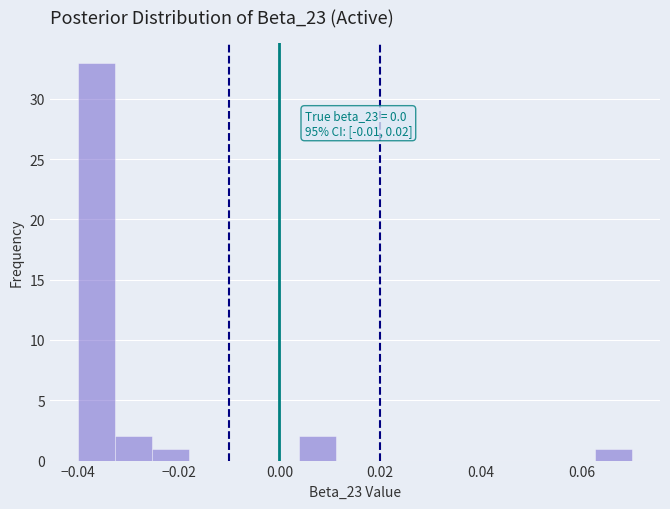

Read against the x-axis, roughly where is the centre of the tallest bar?

-0.036